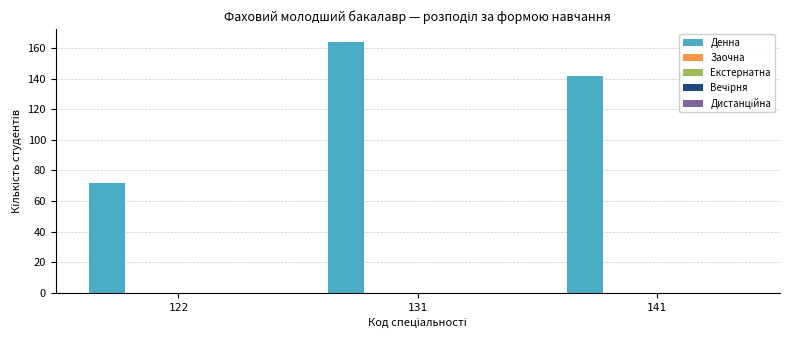

What is the value of the 2nd bar from the left?

164